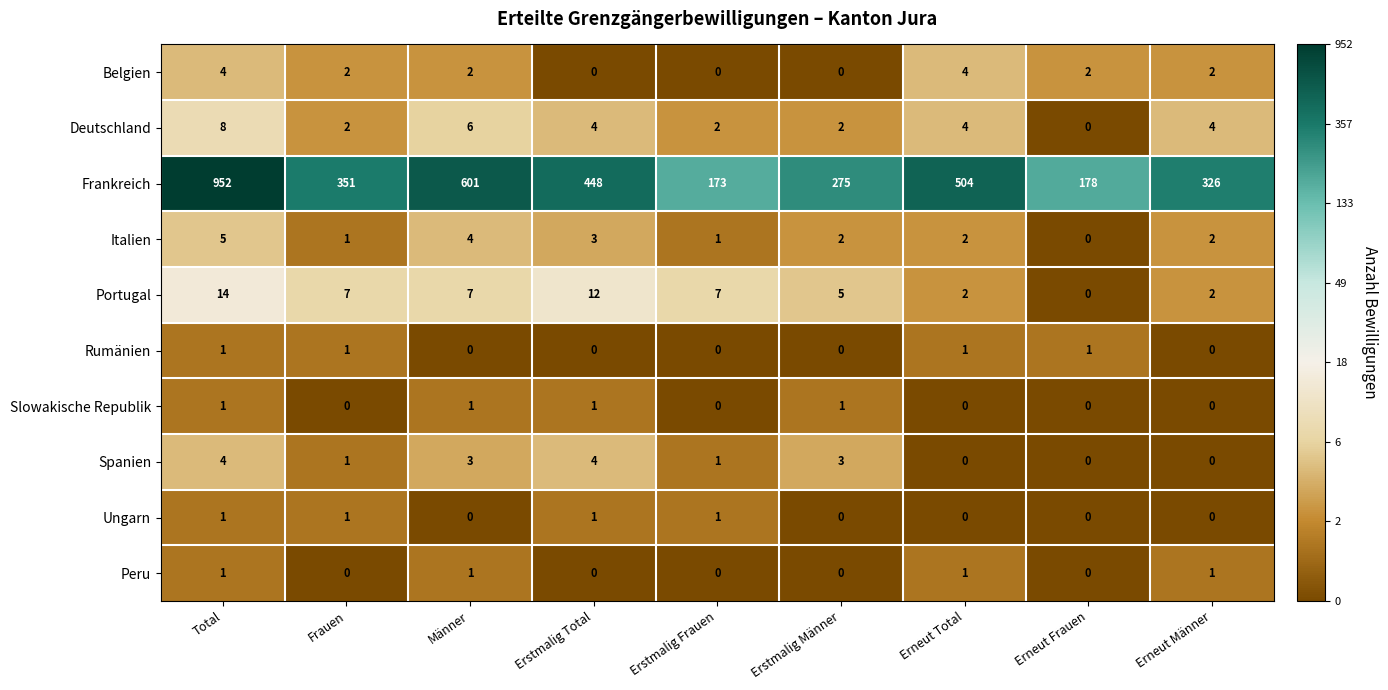

What is the difference between the Portugal values at Erneut Frauen and Total?

14